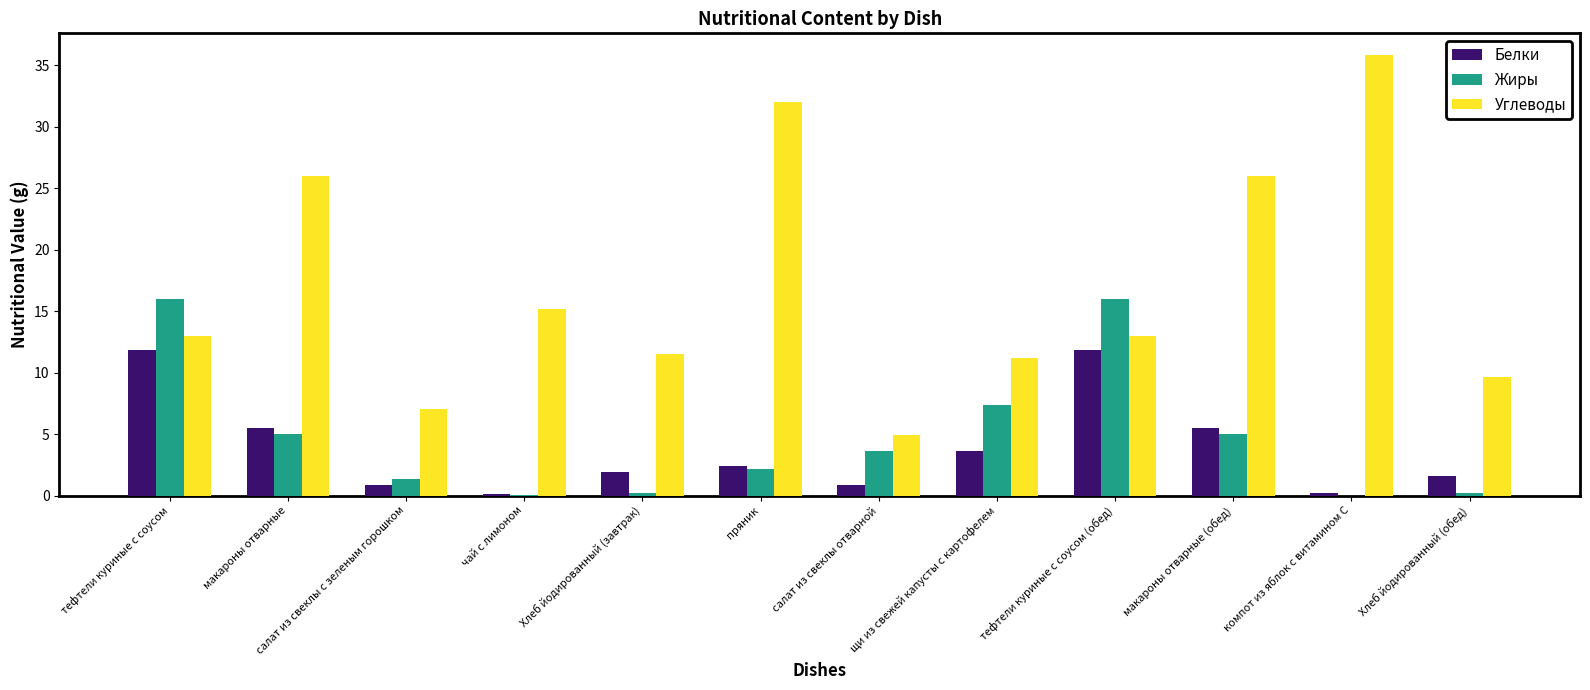

Is it true that Белки equals 11.8 at тефтели куриные с соусом?

True